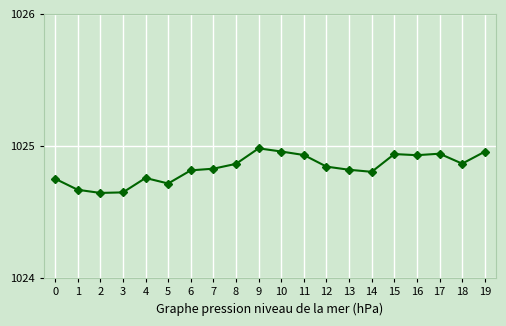

What is the ratio of the value at 3 to the value at 5?

1.0